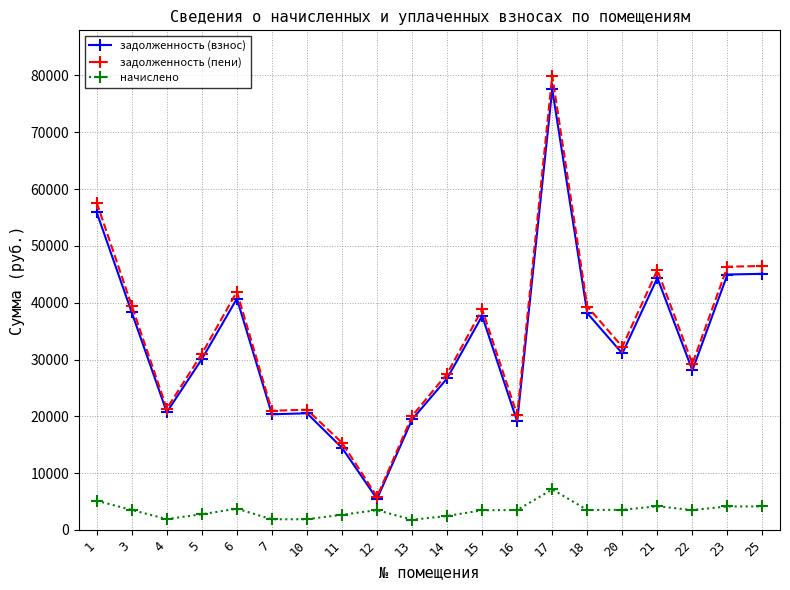

How many values in the задолженность (взнос) series exceed 31069?

10